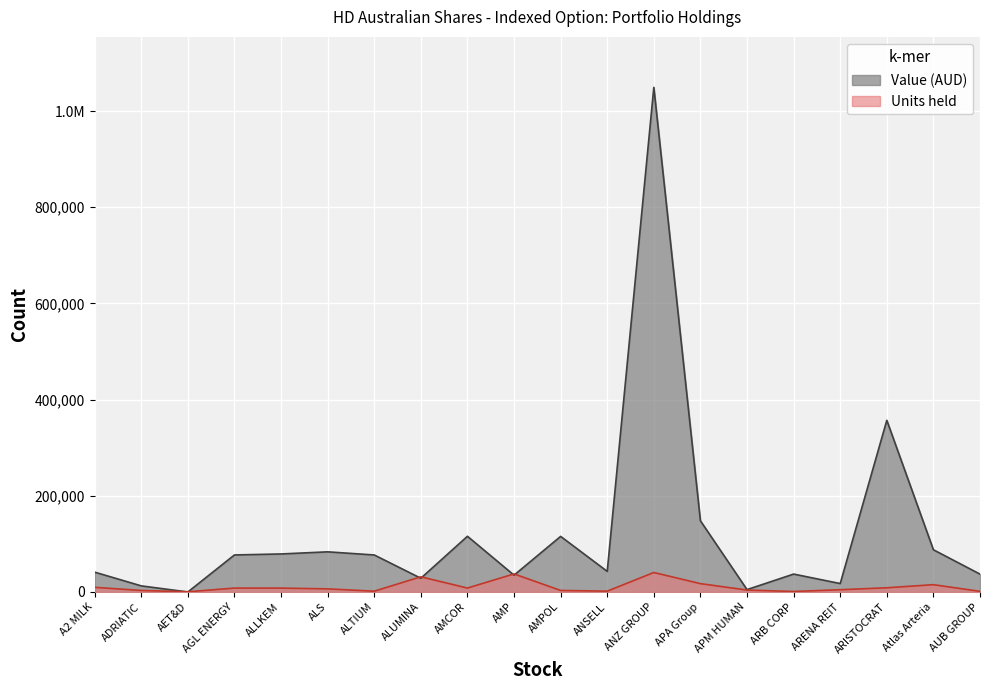

What are all the series names shown in the legend?

Value (AUD), Units held